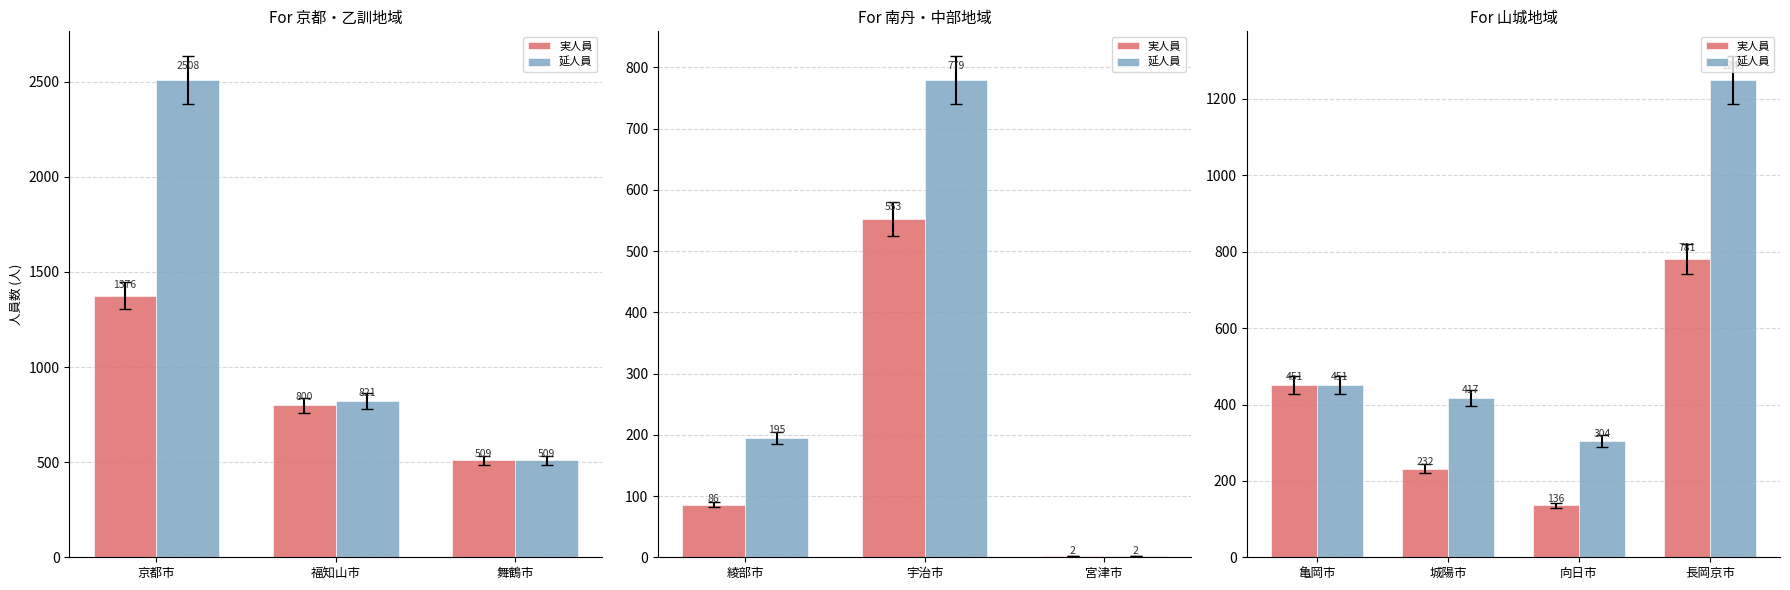

Are the bars grouped side by side (vs. stacked)?

Yes